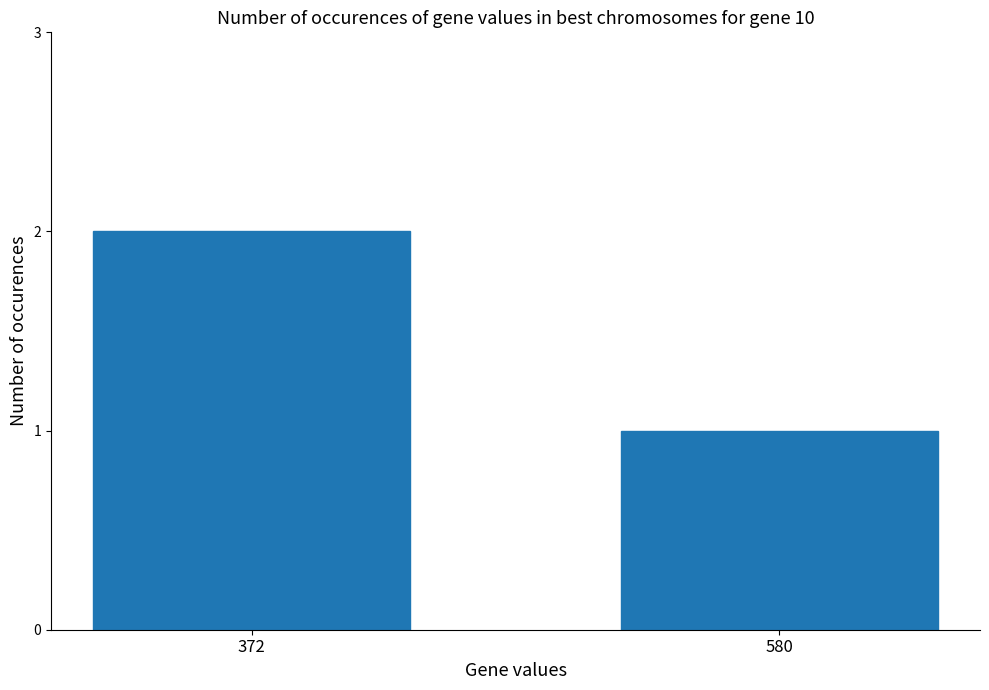

The value at 372 is 2. True or false?

True